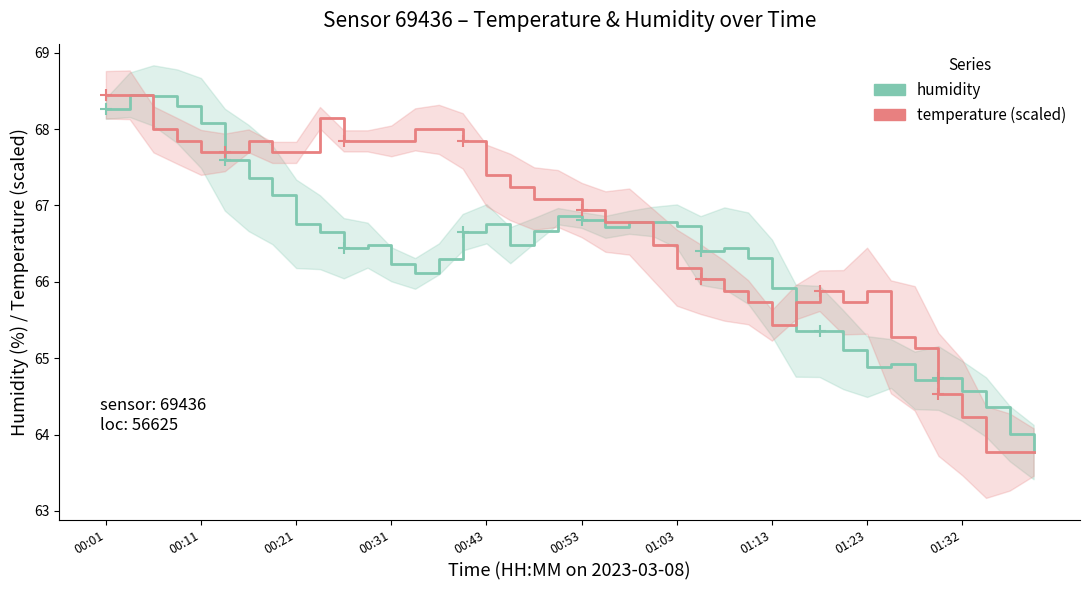

How many lines are shown in the chart?

2